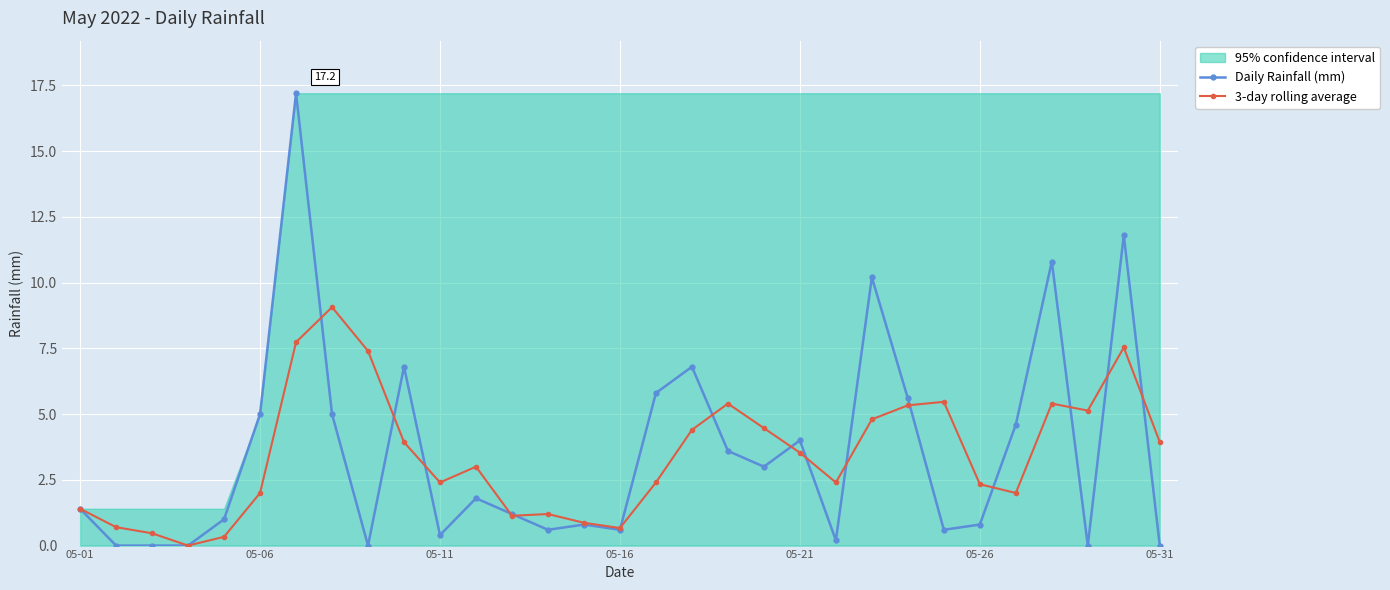

What is the greatest value displayed?

17.2